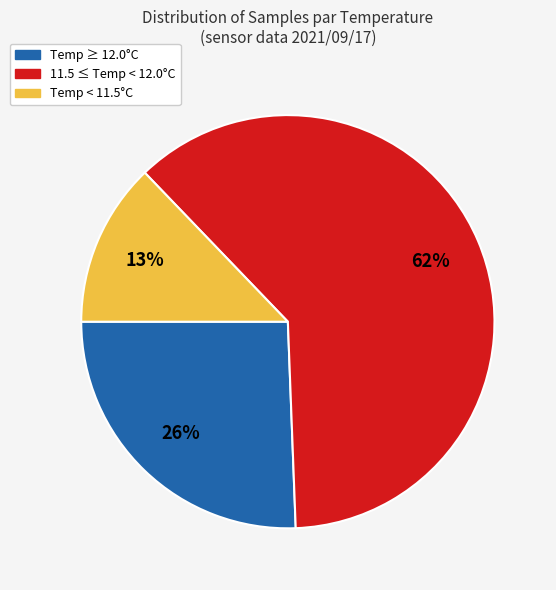

Is there any slice that represents more than half of the pie?

Yes